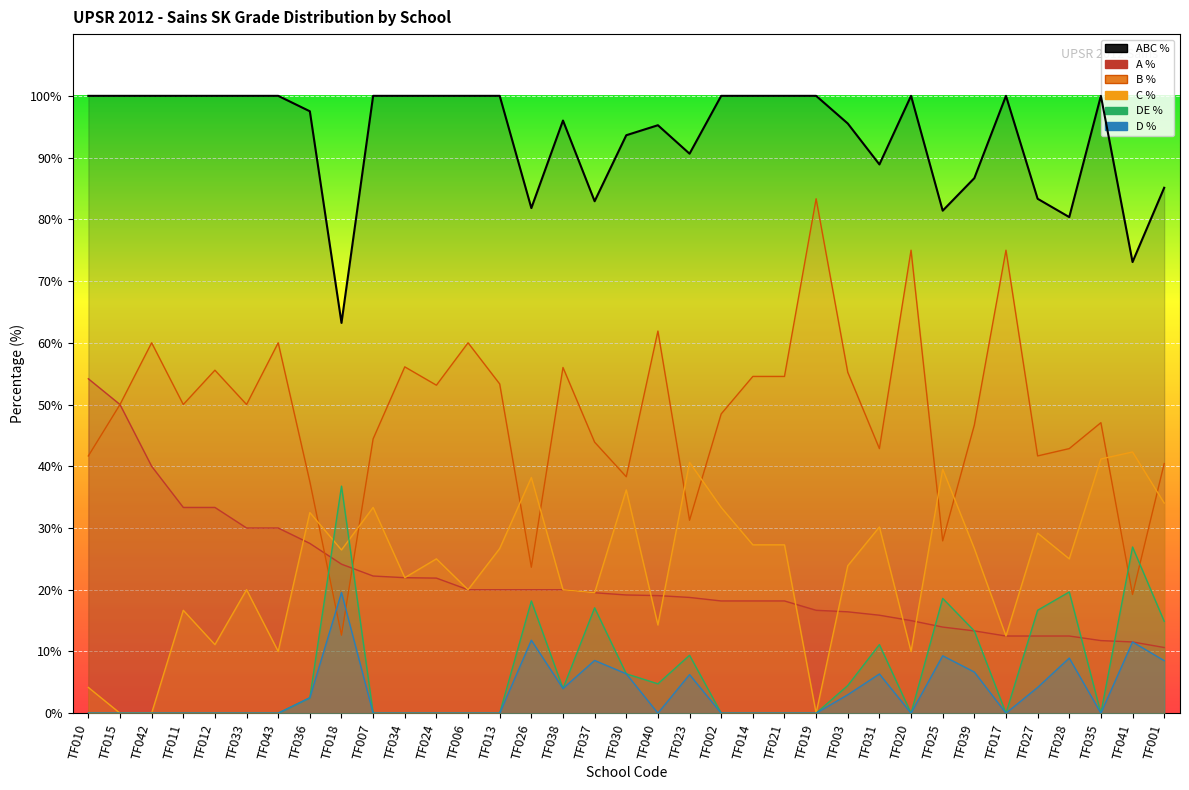

At which label is A % closest to 32?

TF011